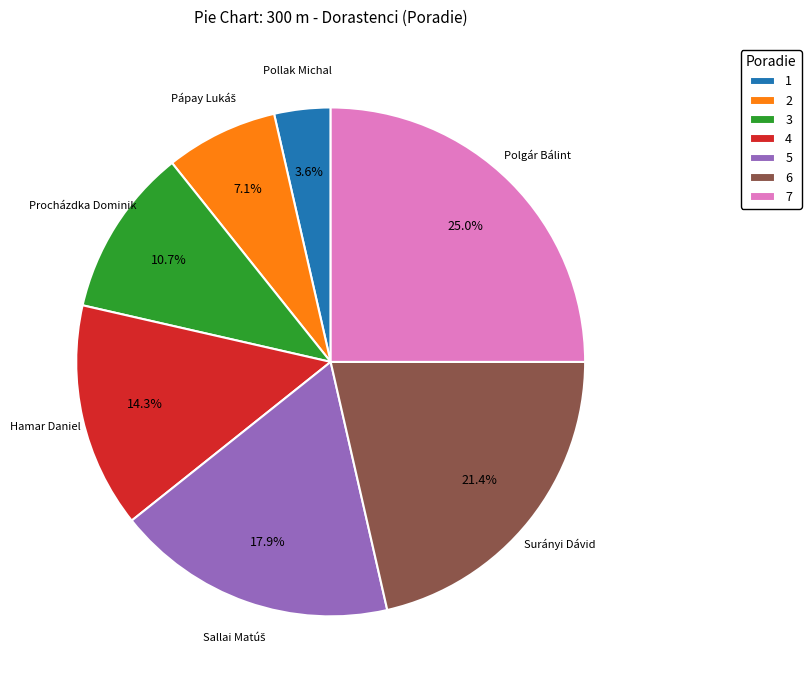

Between 1 and 4, which is larger?

4